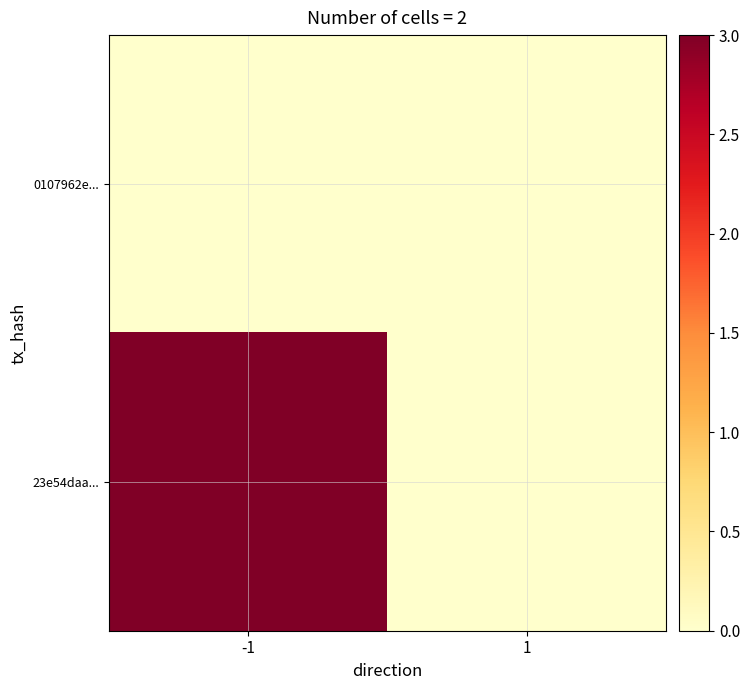

Between 1 and -1, which is larger?

1